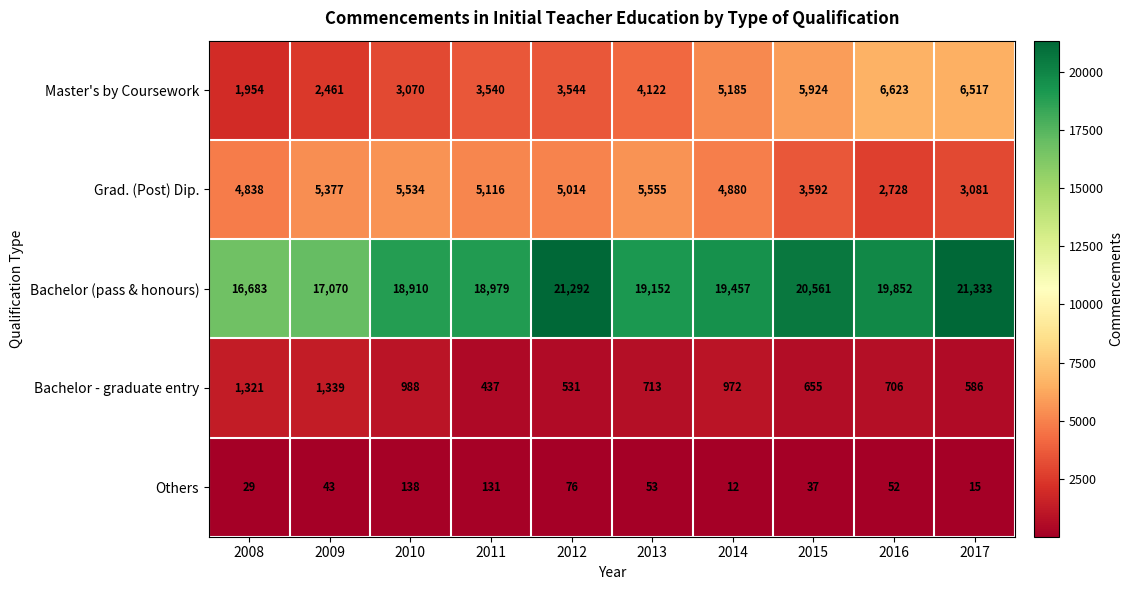

List the series in order of their peak value, highest first.

Bachelor (pass & honours), Master's by Coursework, Grad. (Post) Dip., Bachelor - graduate entry, Others